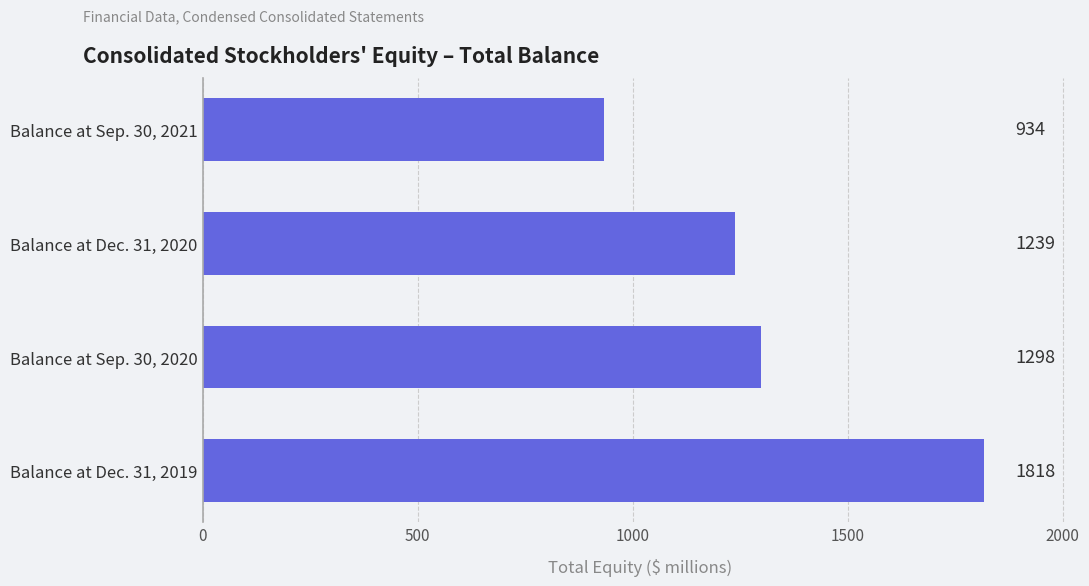

Which category has the lowest value across all series?

Balance at Sep. 30, 2021